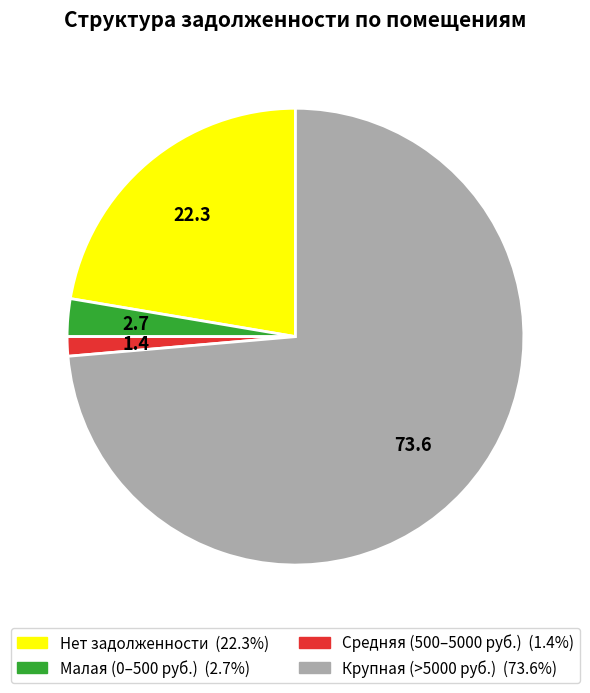

Does any single category account for the majority?

Yes